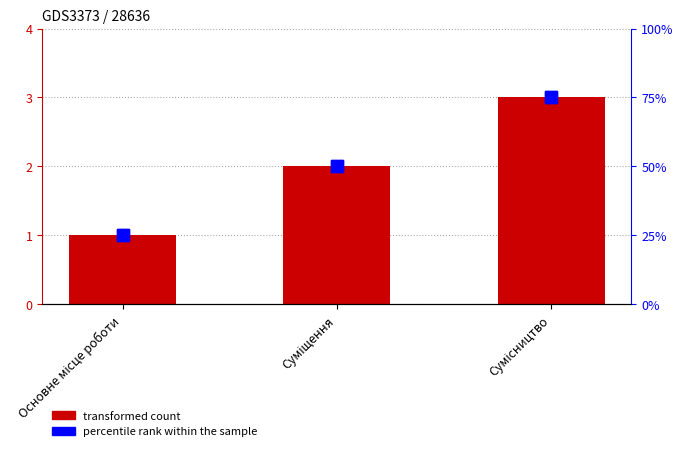

How many bars are there in each group?

2